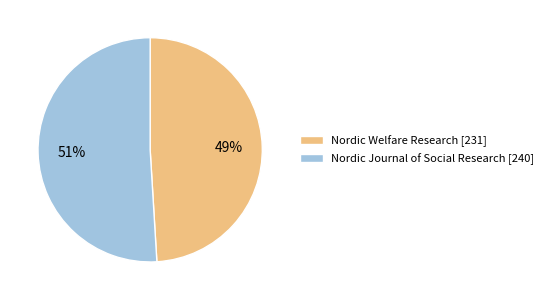

Approximately how many times larger is the value at Nordic Welfare Research [231] compared to Nordic Journal of Social Research [240]?

1.0